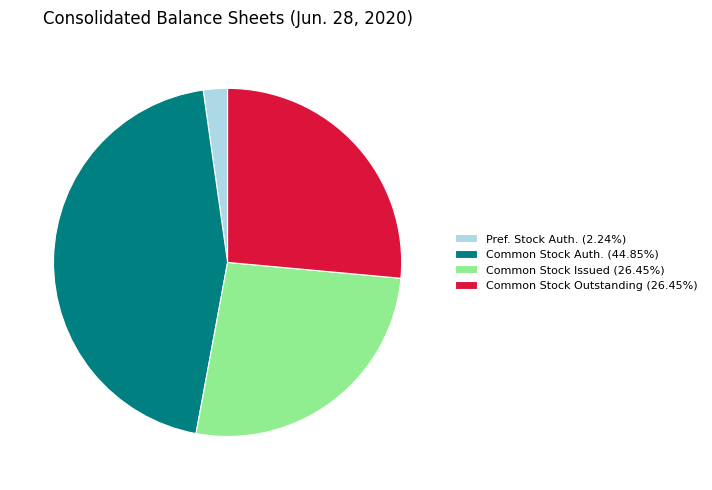

How many slices are in this pie chart?

4